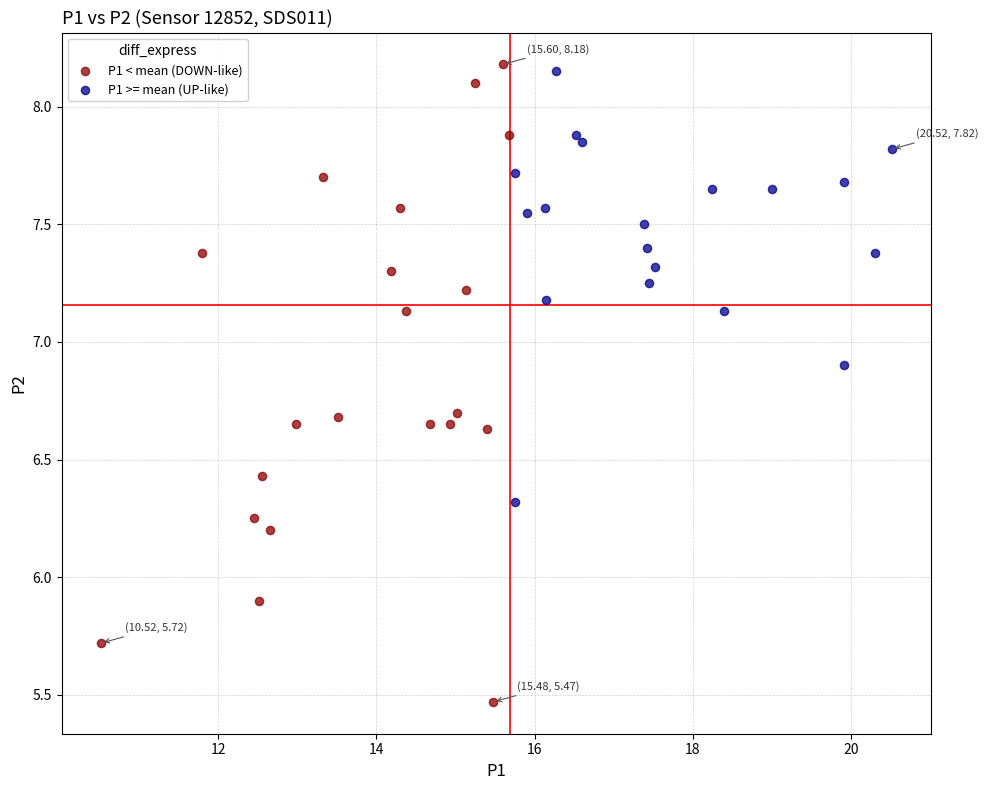

Which series reaches the minimum Y coordinate?

P1 < mean (DOWN-like)